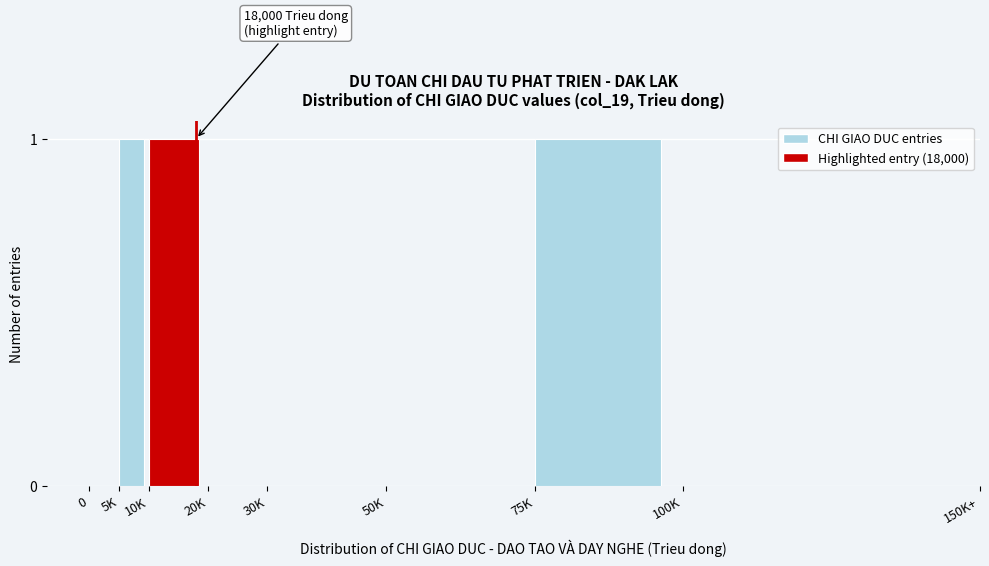

Reading left to right, extract all data points from this chart.

0=0	5K=1	10K=1	20K=0	30K=0	50K=0	75K=1	100K=0